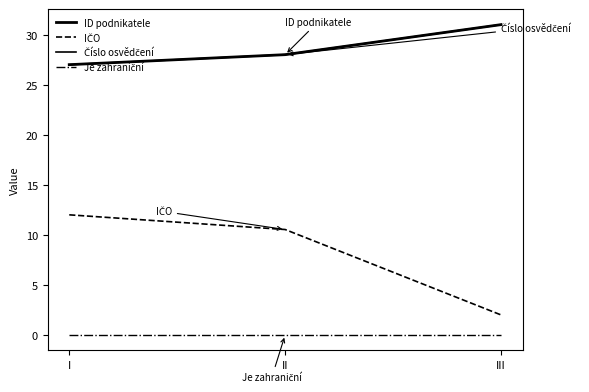

Is this an area chart (filled region under the line)?

No